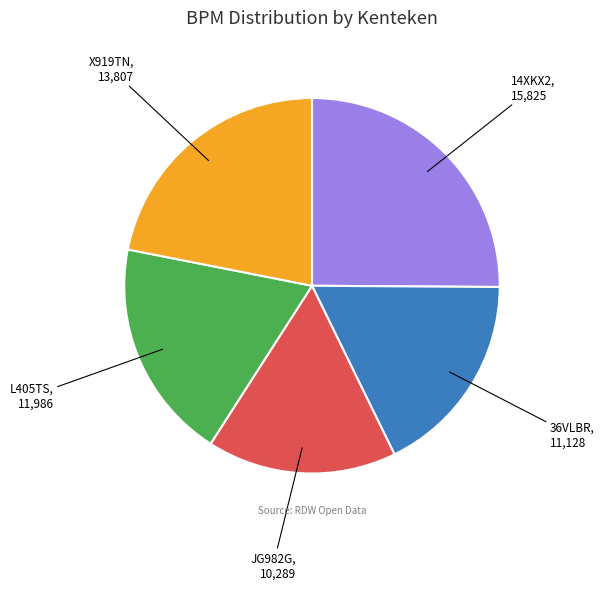

Does any single category account for the majority?

No